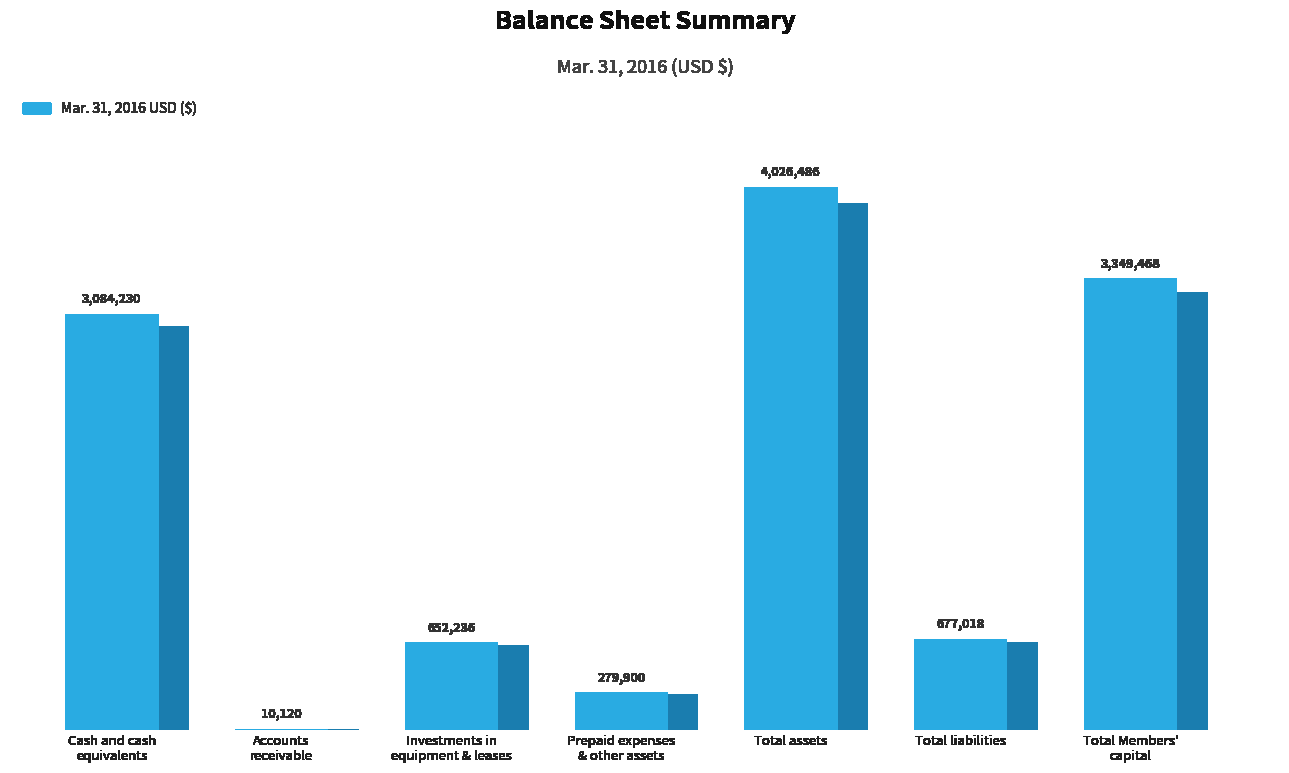

List the labels in order of value, largest first.

Total assets, Total Members'
capital, Cash and cash
equivalents, Total liabilities, Investments in
equipment & leases, Prepaid expenses
& other assets, Accounts
receivable